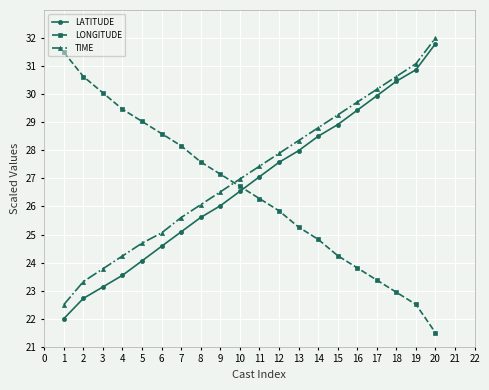

True or false: LONGITUDE has a value of 21.5 at 20.

True